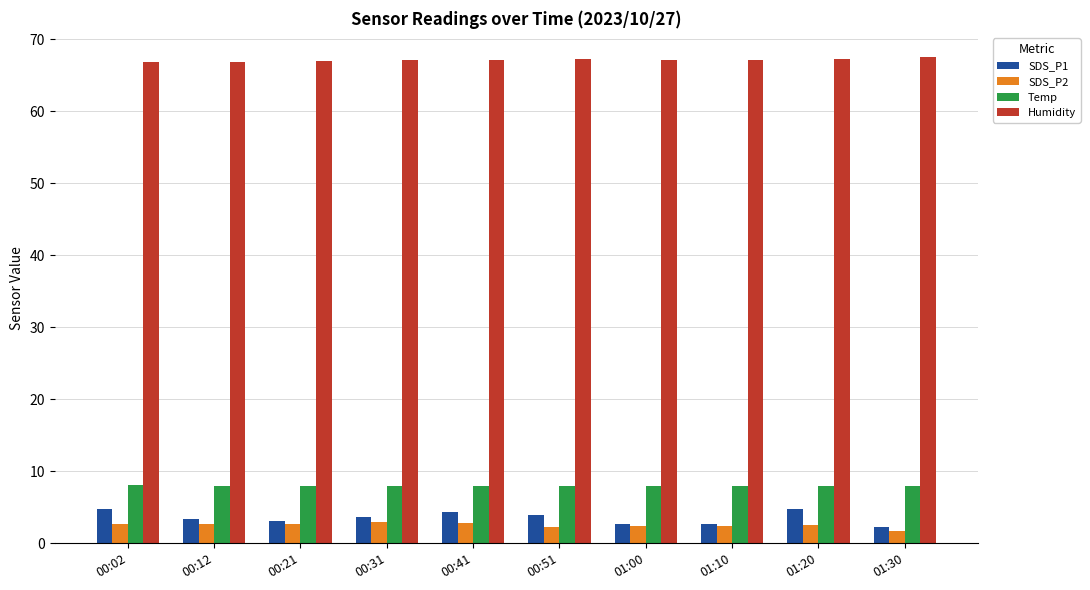

Which series has the widest spread of values?

SDS_P1